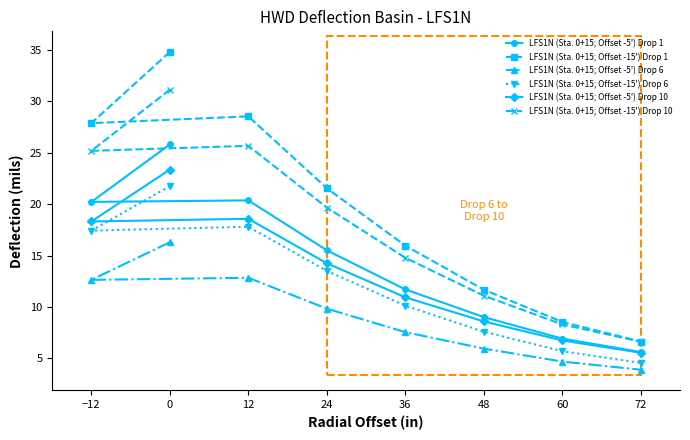

True or false: LFS1N (Sta. 0+15; Offset -15') Drop 1 has more than 2 interior local peaks.

False